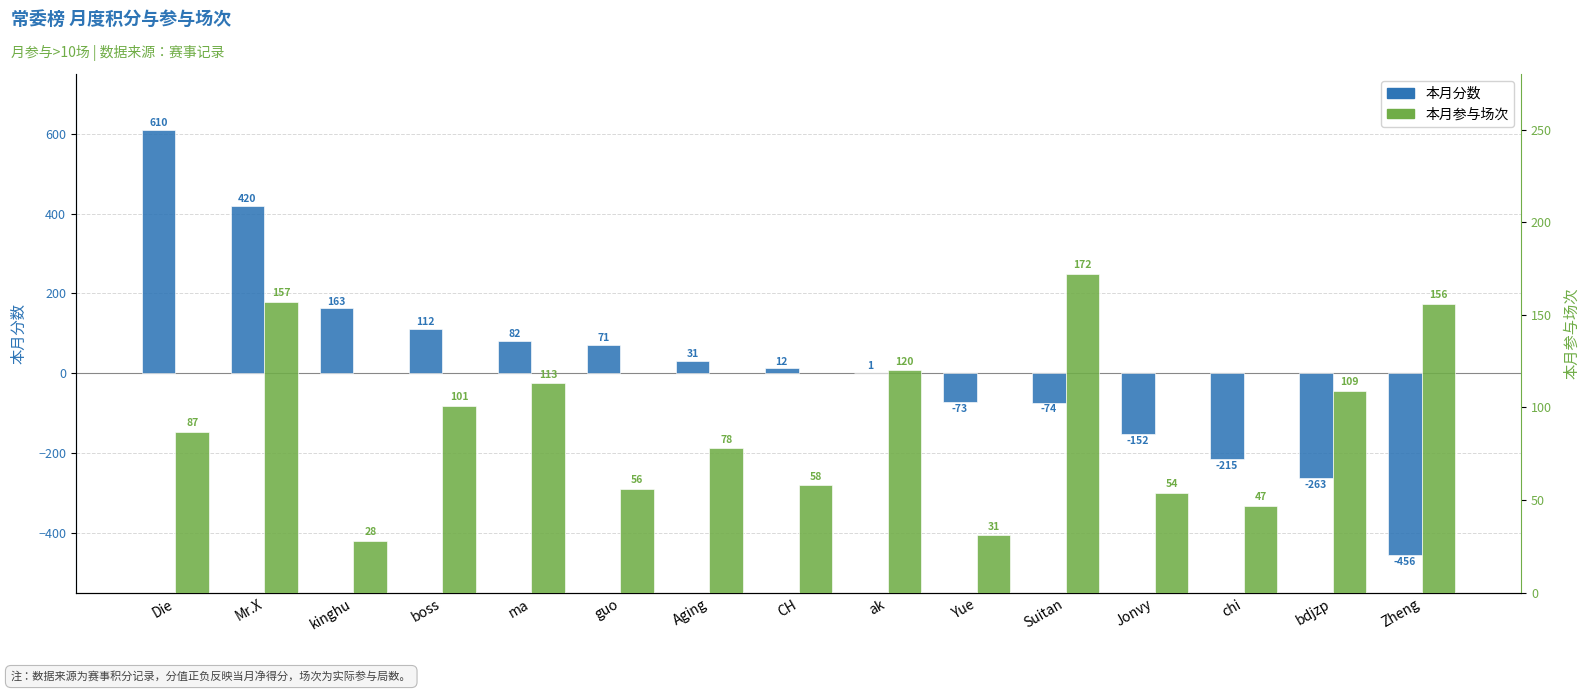

Between kinghu and CH, which is larger?

kinghu